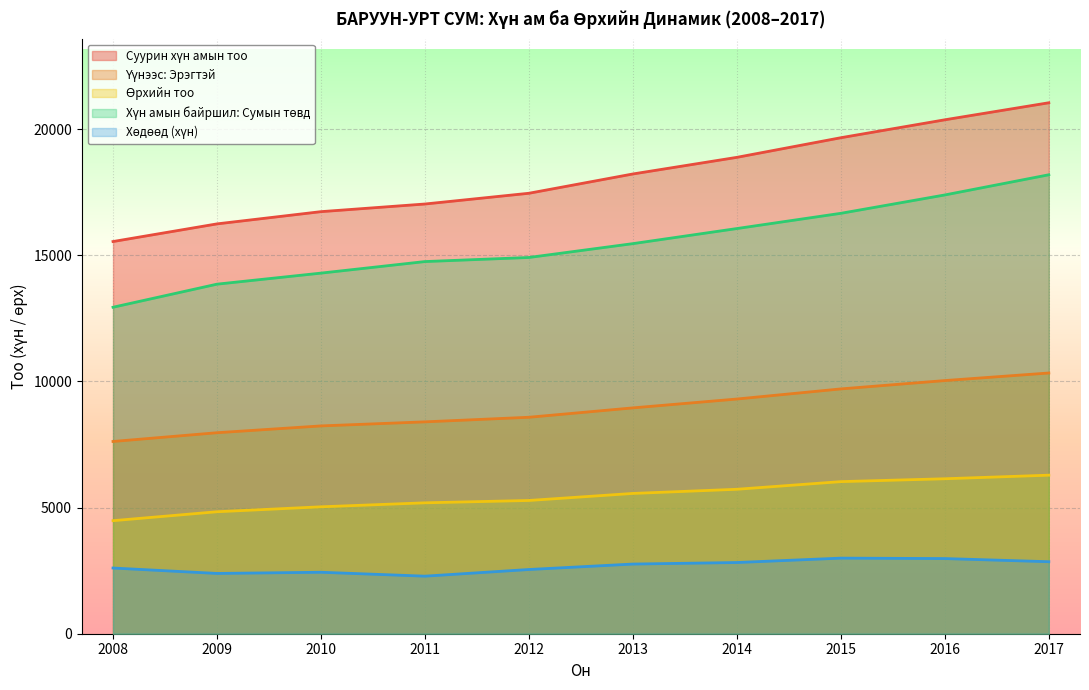

Reading left to right, transcribe all the data shown in this chart.

Суурин хүн амын тоо: 15549	16249	16734	17037	17463	18228	18887	19665	20376	21051
Үүнээс: Эрэгтэй: 7622	7969	8239	8400	8582	8954	9305	9706	10037	10337
Өрхийн тоо: 4482	4836	5032	5190	5283	5562	5727	6030	6144	6286
Хүн амын байршил: Сумын төвд: 12944	13859	14297	14755	14917	15466	16064	16668	17396	18196
Хөдөөд (хүн): 2605	2390	2437	2282	2546	2762	2823	2997	2980	2855